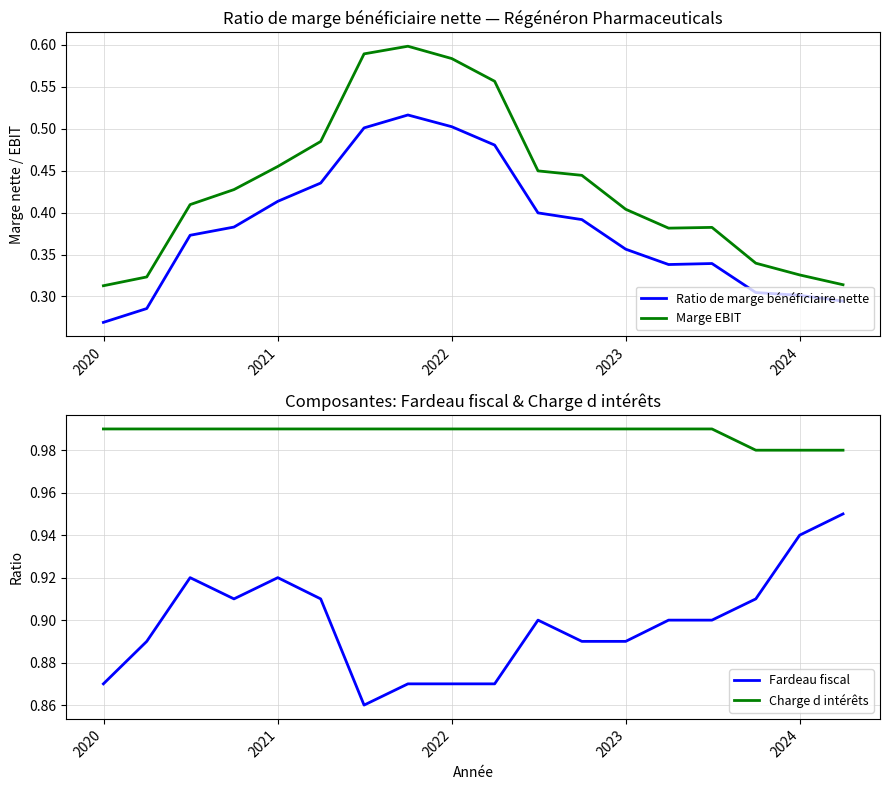

Reading left to right, list all the values displayed in this chart.

Ratio de marge bénéficiaire nette: 0.3	0.3	0.3	0.3	0.3	0.4	0.4	0.4	0.5	0.5	0.5	0.5	0.4	0.4	0.4	0.4	0.3	0.3
Marge EBIT: 0.3	0.3	0.3	0.4	0.4	0.4	0.4	0.4	0.6	0.6	0.6	0.6	0.5	0.5	0.4	0.4	0.3	0.3
Fardeau fiscal: 0.9	0.9	0.9	0.9	0.9	0.9	0.9	0.9	0.9	0.9	0.9	0.9	0.9	0.9	0.9	0.9	0.9	0.9
Charge d intérêts: 1.0	1.0	1.0	1.0	1.0	1.0	1.0	1.0	1.0	1.0	1.0	1.0	1.0	1.0	1.0	1.0	1.0	1.0